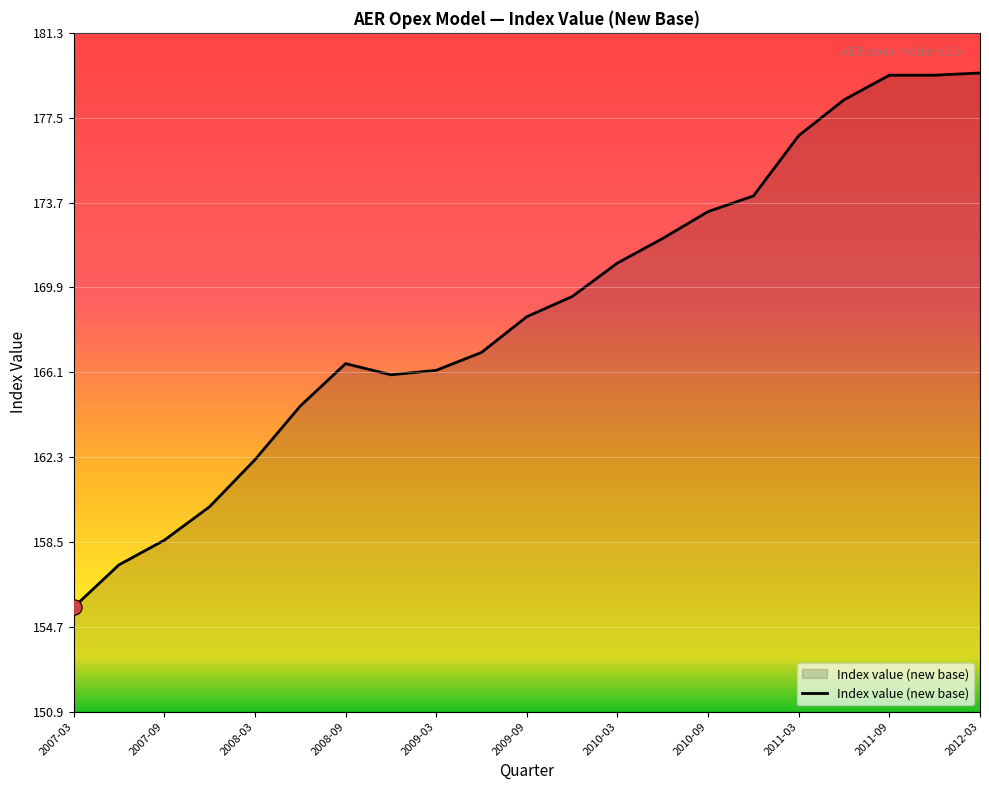

What is the minimum value shown in the chart?

155.6